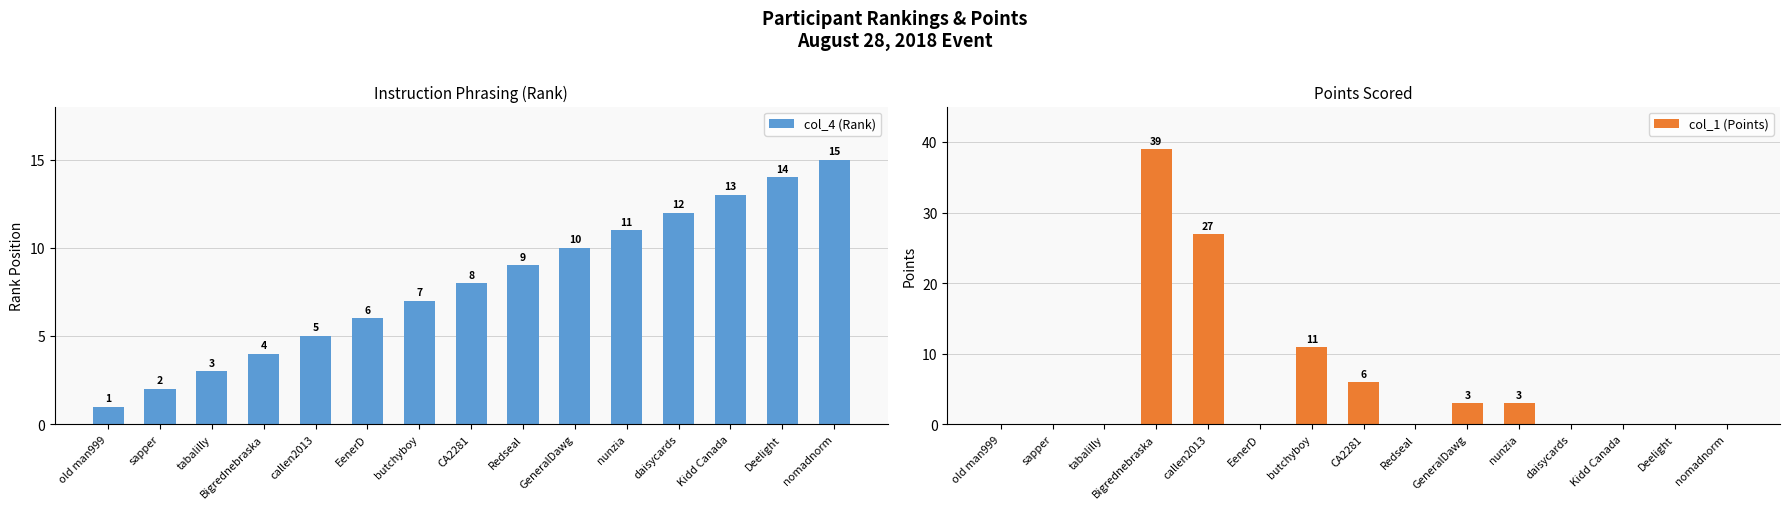

True or false: col_1 (Points) has a value of 16 at Bigrednebraska.

False